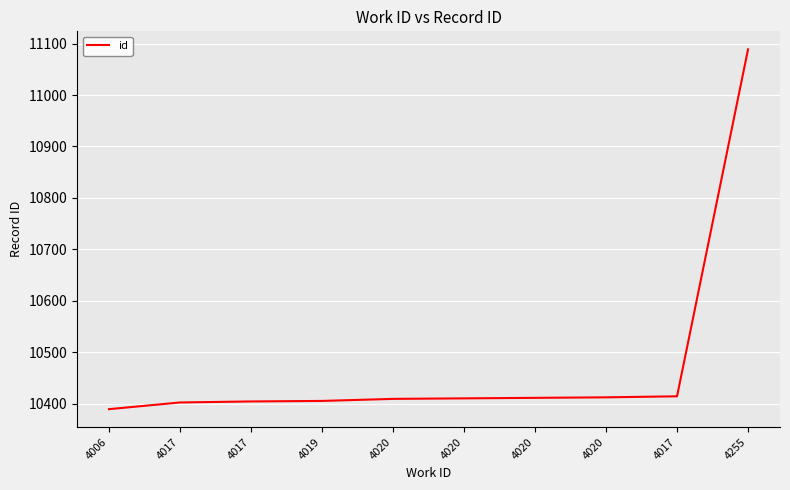

How many lines are shown in the chart?

1